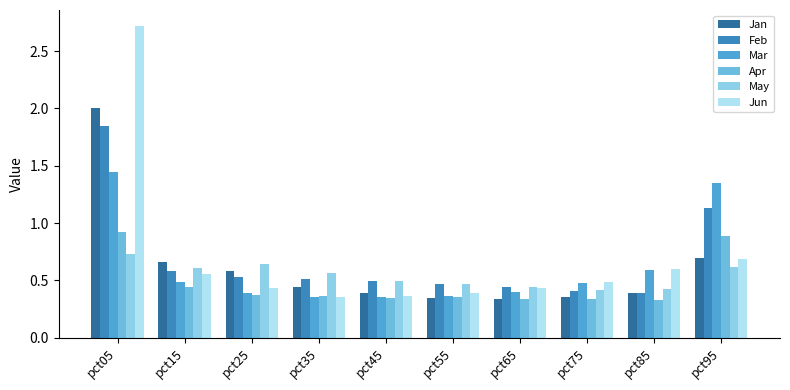

The Jan series shows 0.9 at pct25. True or false?

False